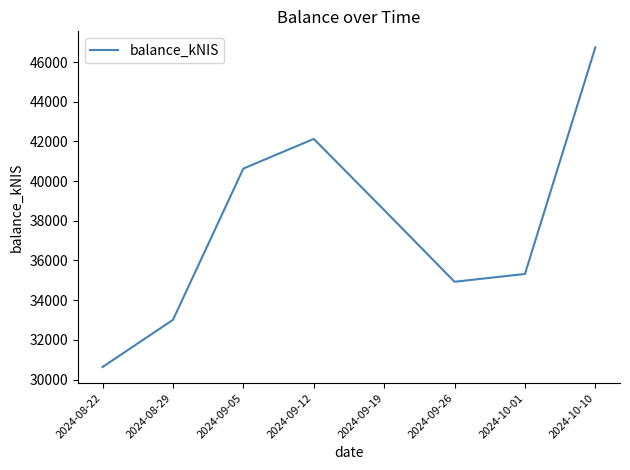

What is the sum of all values?

301923.3